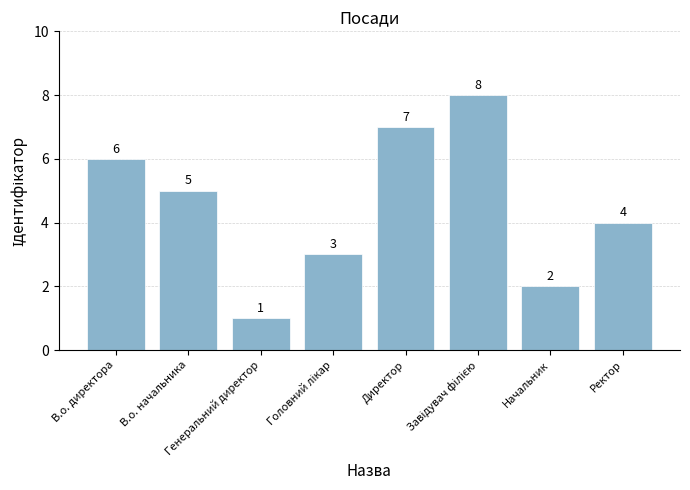

How many values are between 3 and 7?

5